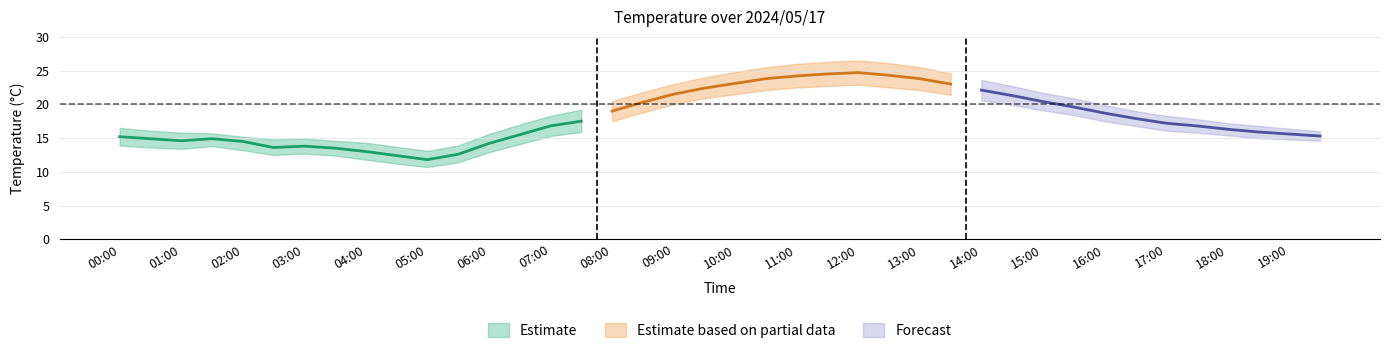

What is the sum of all Temperature values?

720.5